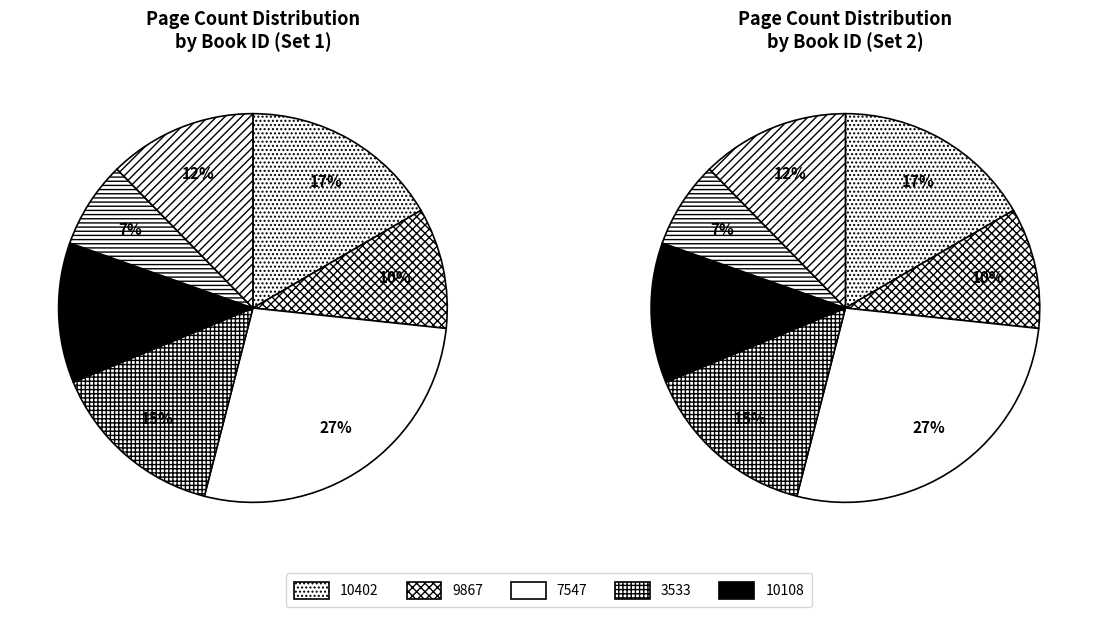

The 7547 slice represents 34% of the pie. True or false?

False